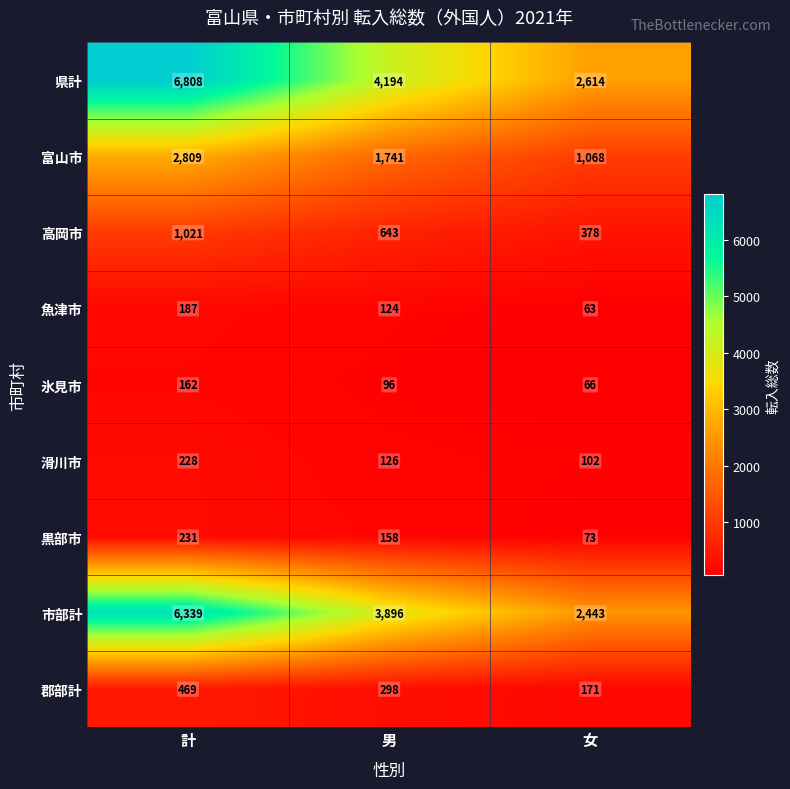

Reading right to left, transcribe all the data shown in this chart.

県計: 2614	4194	6808
富山市: 1068	1741	2809
高岡市: 378	643	1021
魚津市: 63	124	187
氷見市: 66	96	162
滑川市: 102	126	228
黒部市: 73	158	231
市部計: 2443	3896	6339
郡部計: 171	298	469